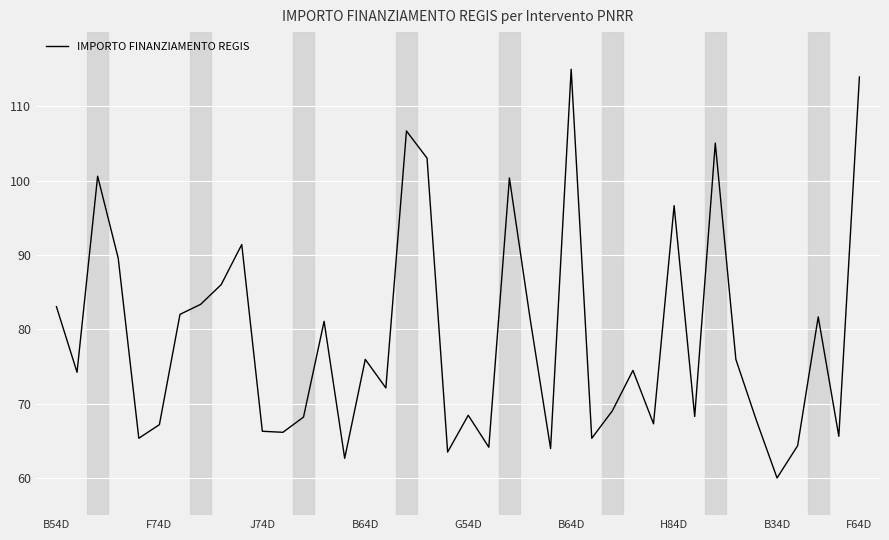

True or false: the data has more than 0 interior local peaks.

True